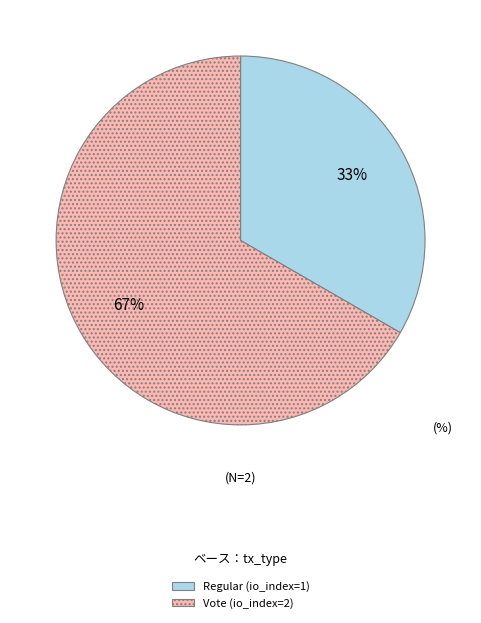

What percentage is the Vote slice, to the nearest percent?

67%